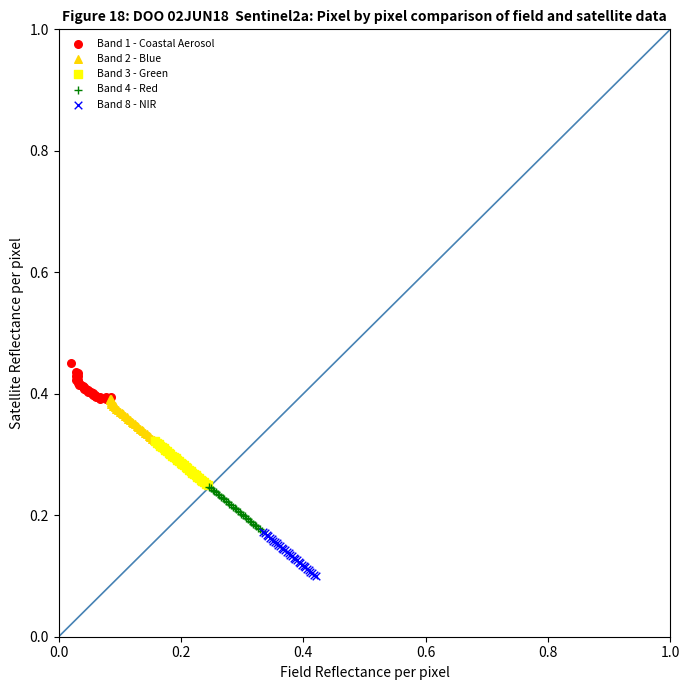

Which series contains the highest Y value?

Band 1 - Coastal Aerosol